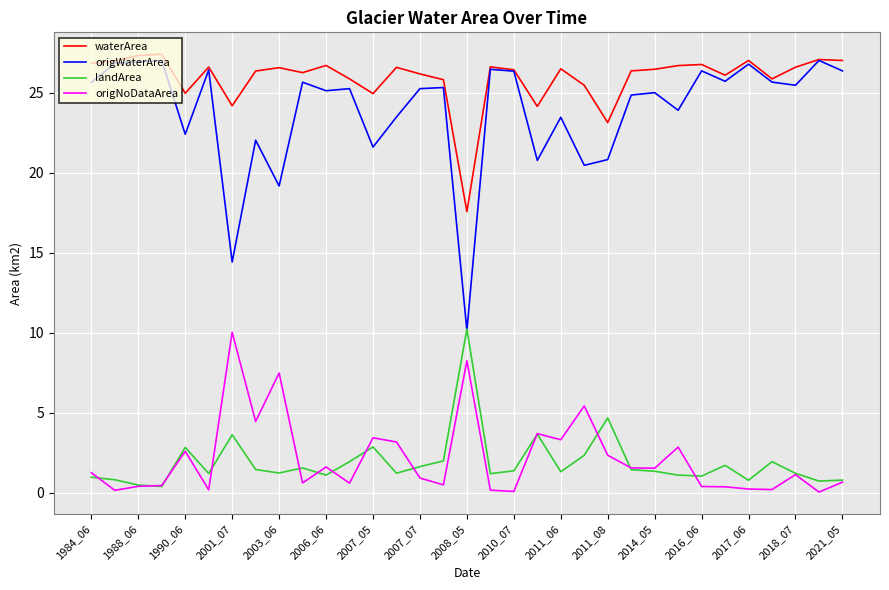

True or false: origNoDataArea and waterArea intersect in this chart.

False